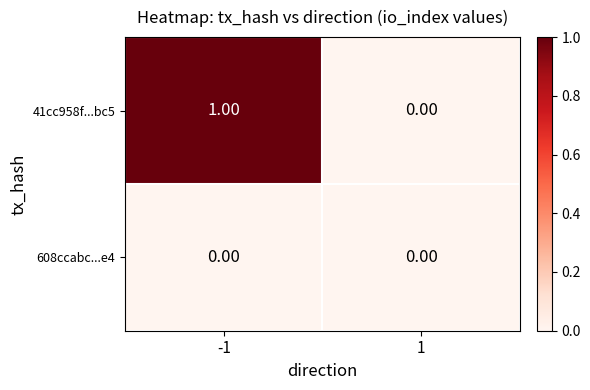

Rank the categories by 41cc958f...bc5 value from lowest to highest.

1, -1